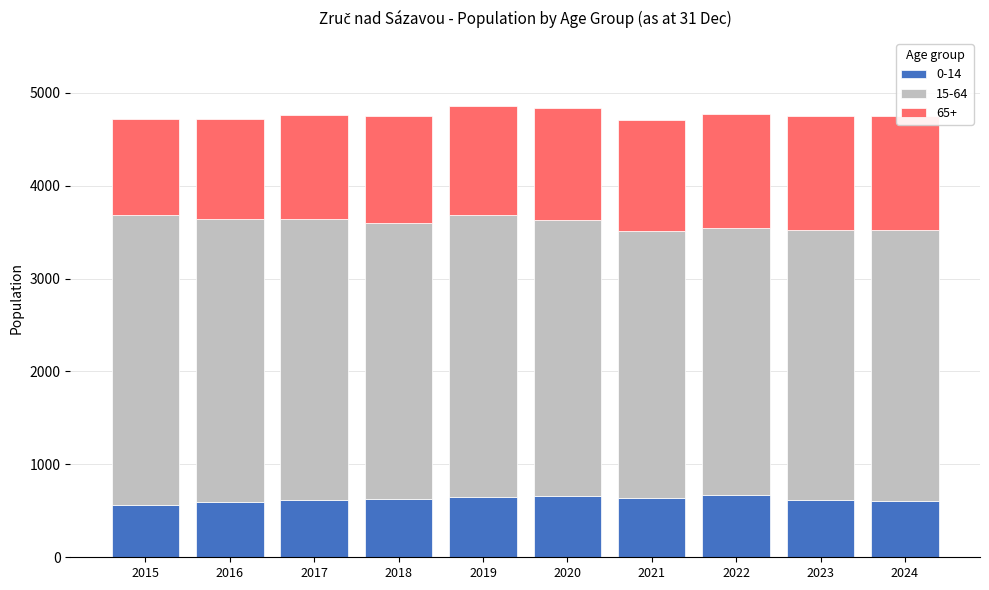

Between 2018 and 2019, which is larger?

2019